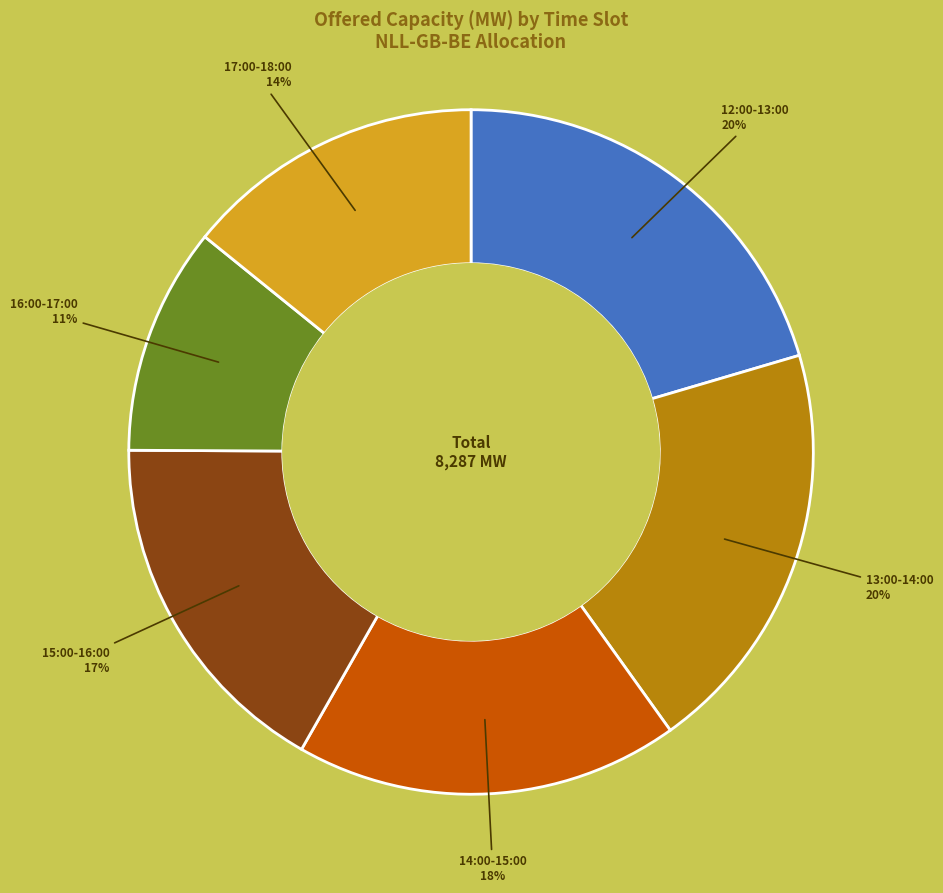

Does any single category account for the majority?

No